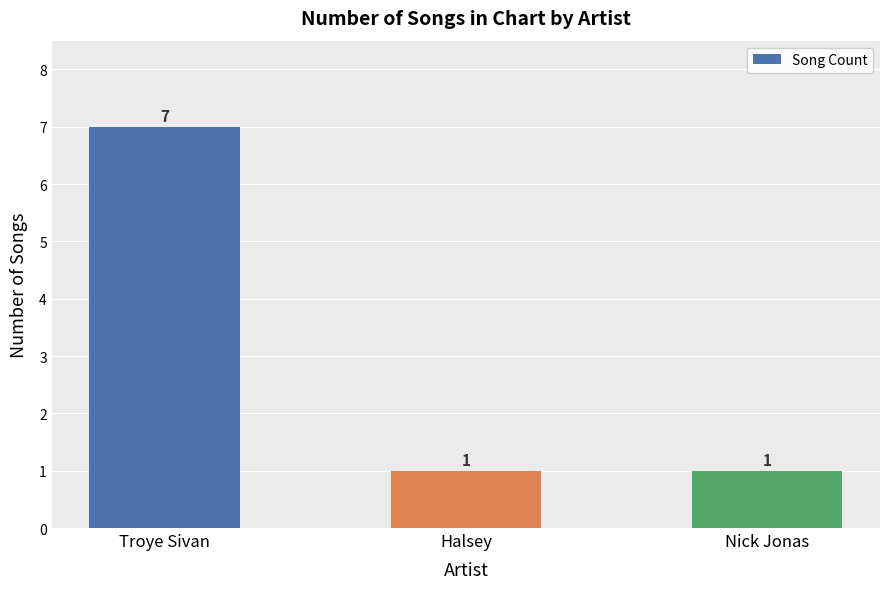

Count the number of data series in this chart.

1